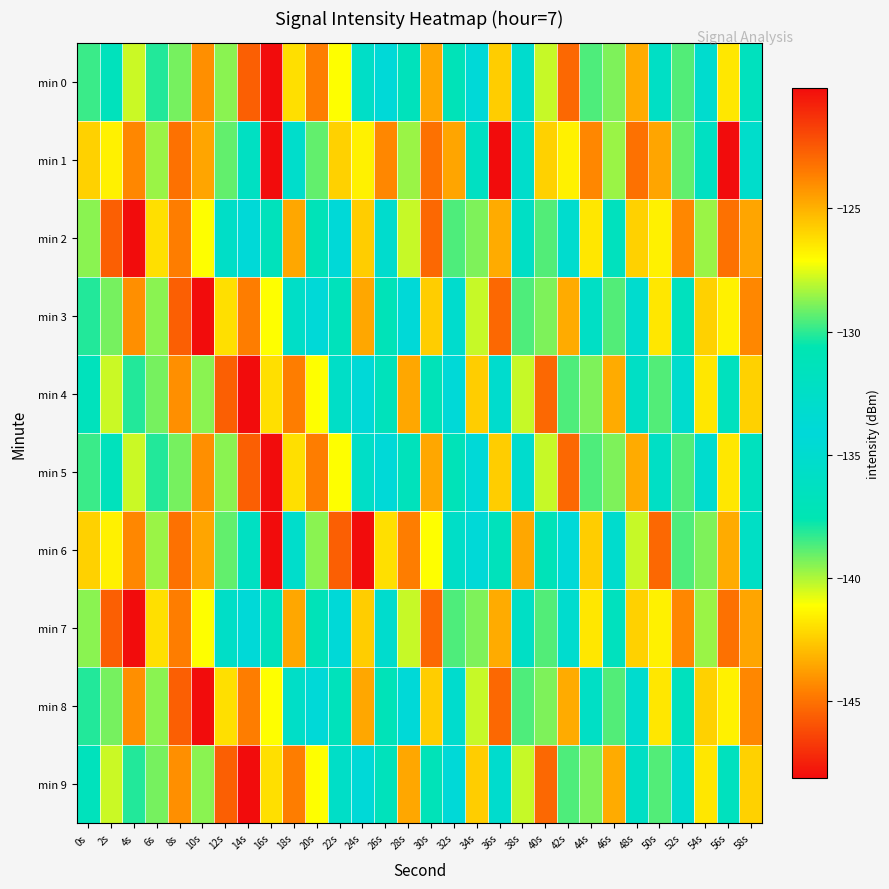

List the series in order of their peak value, highest first.

min 1, min 6, min 0, min 2, min 3, min 4, min 5, min 7, min 8, min 9